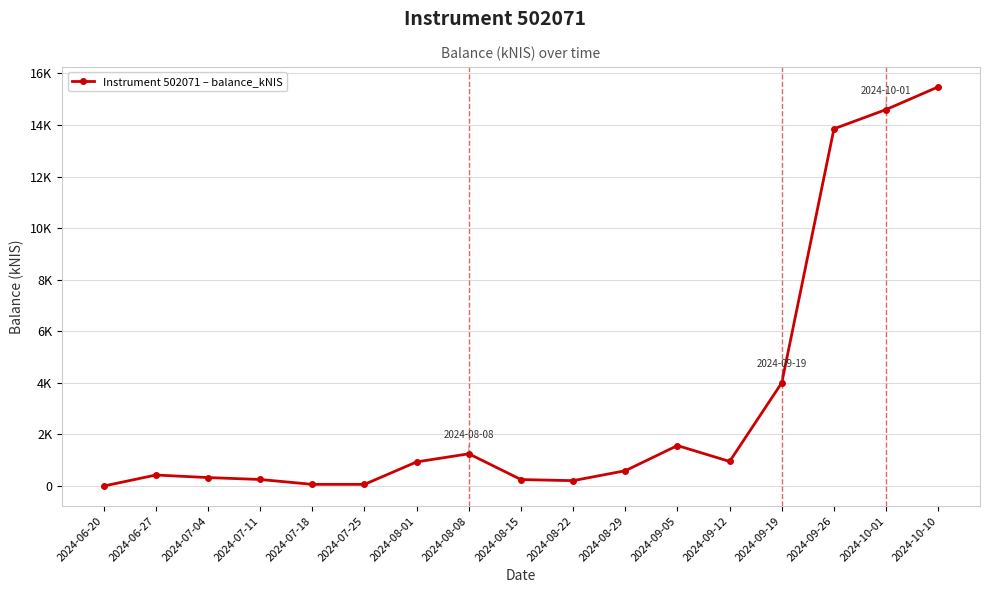

Is this an area chart (filled region under the line)?

No